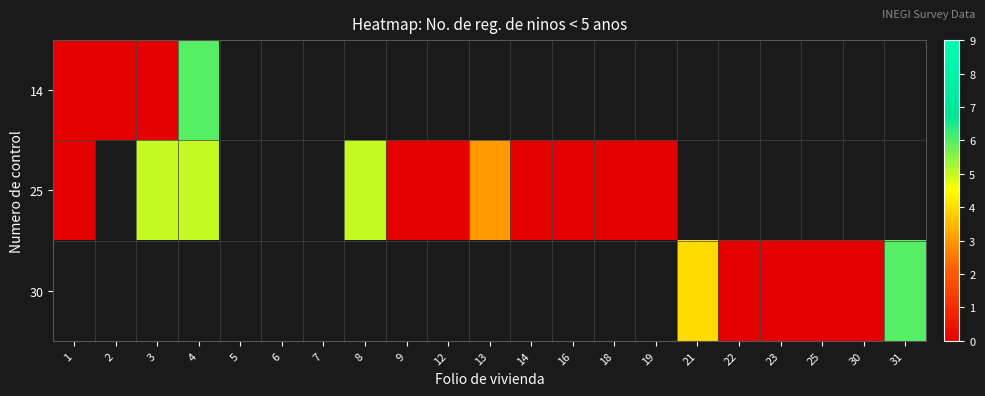

How many categories are shown in the chart?

21